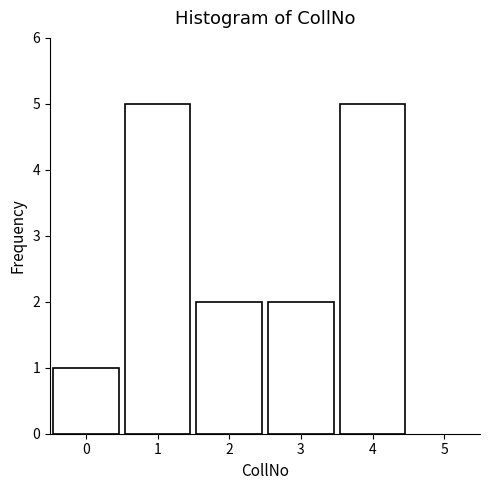

Reading left to right, what are all the values shown in this chart?

1	5	2	2	5